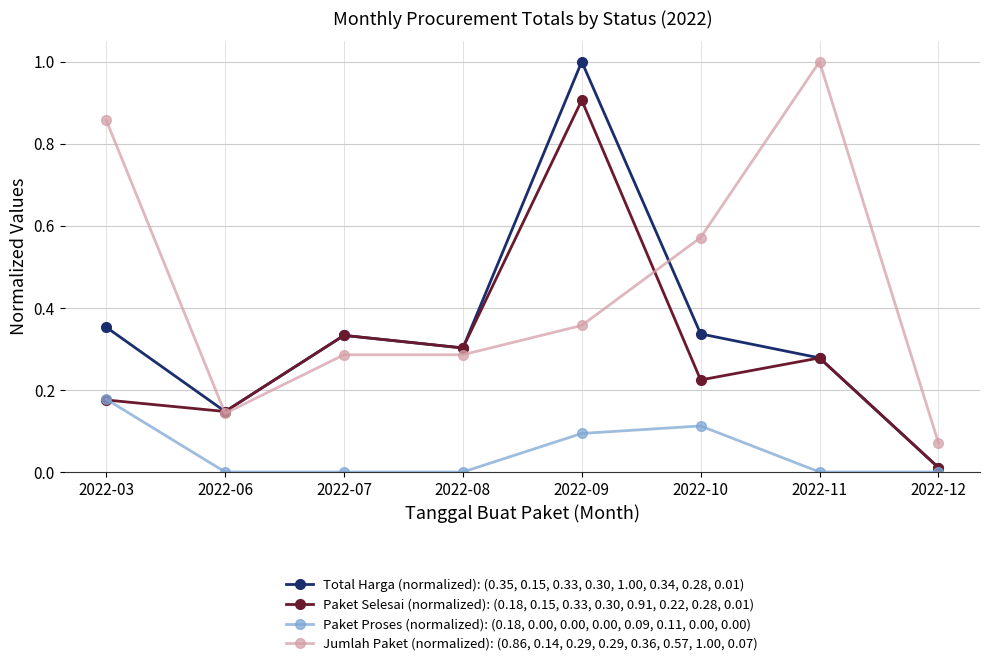

Which series has the largest range (max minus min)?

Total Harga (normalized): (0.35, 0.15, 0.33, 0.30, 1.00, 0.34, 0.28, 0.01)